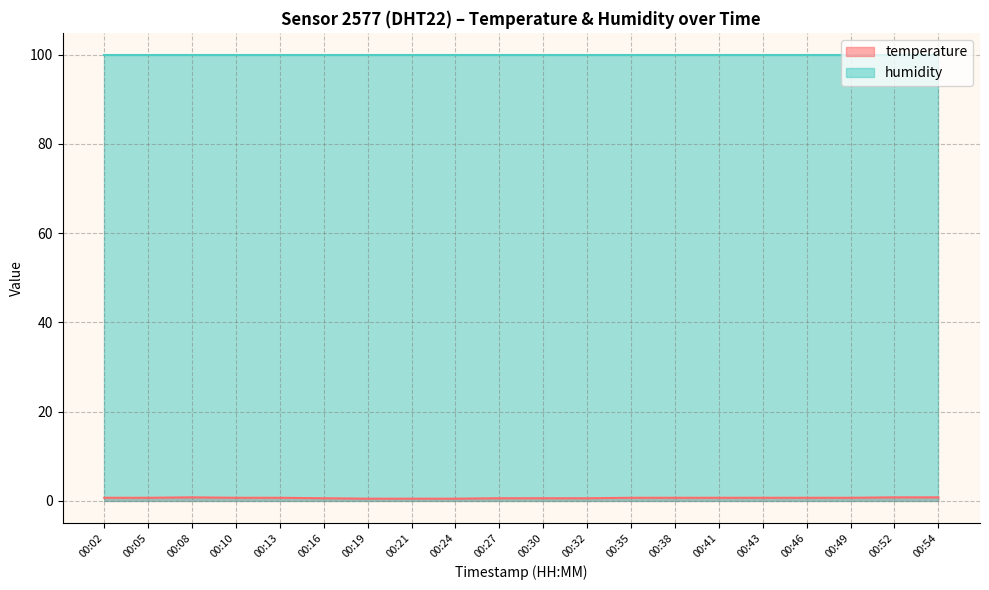

How many lines are shown in the chart?

2